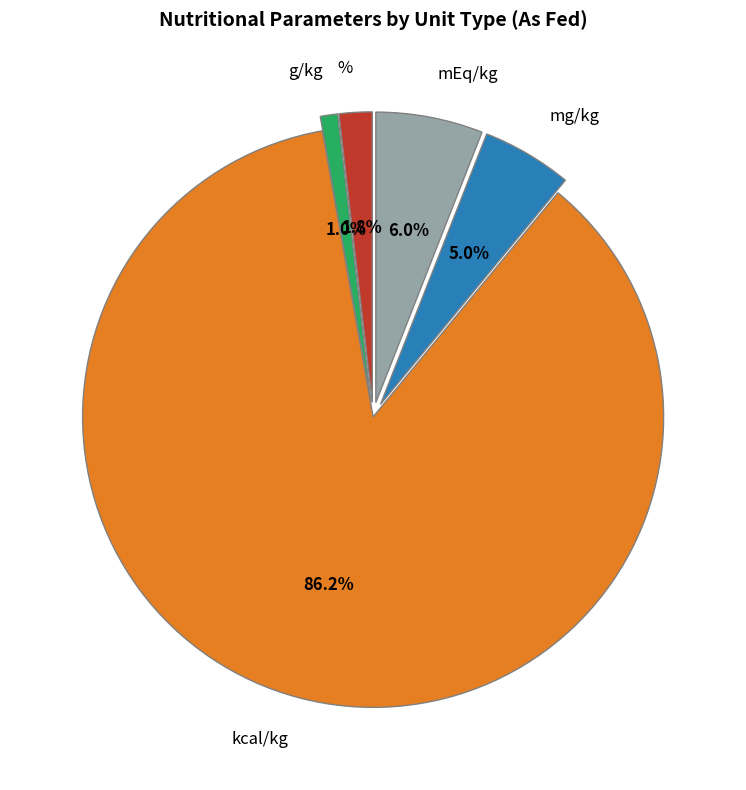

Is it true that mg/kg is 5% of the pie?

True